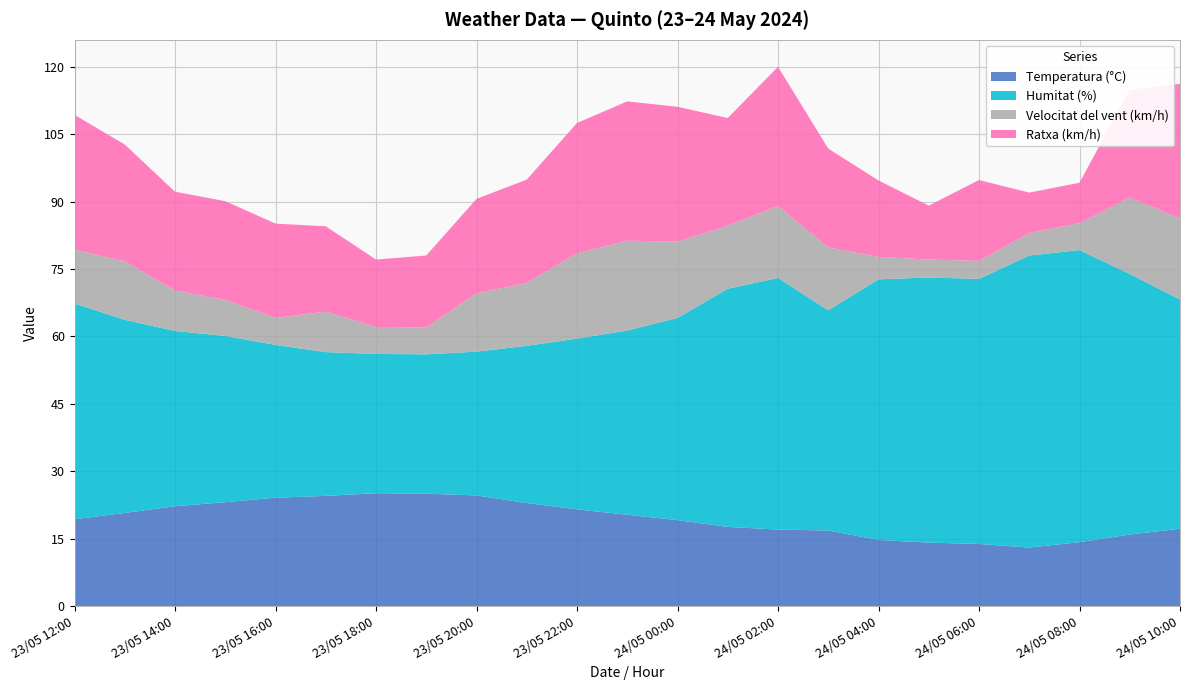

Reading left to right, extract all data points from this chart.

Temperatura (°C): 19.3	20.7	22.2	23.1	24.1	24.5	25.1	25.0	24.6	22.9	21.5	20.3	19.1	17.6	17.0	16.8	14.7	14.1	13.8	13.0	14.2	15.9	17.2
Humitat (%): 48.0	43.0	39.0	37.0	34.0	32.0	31.0	31.0	32.0	35.0	38.0	41.0	45.0	53.0	56.0	49.0	58.0	59.0	59.0	65.0	65.0	58.0	51.0
Velocitat del vent (km/h): 12.0	13.0	9.0	8.0	6.0	9.0	6.0	6.0	13.0	14.0	19.0	20.0	17.0	14.0	16.0	14.0	5.0	4.0	4.0	5.0	6.0	17.0	18.0
Ratxa (km/h): 30.0	26.0	22.0	22.0	21.0	19.0	15.0	16.0	21.0	23.0	29.0	31.0	30.0	24.0	31.0	22.0	17.0	12.0	18.0	9.0	9.0	24.0	30.0